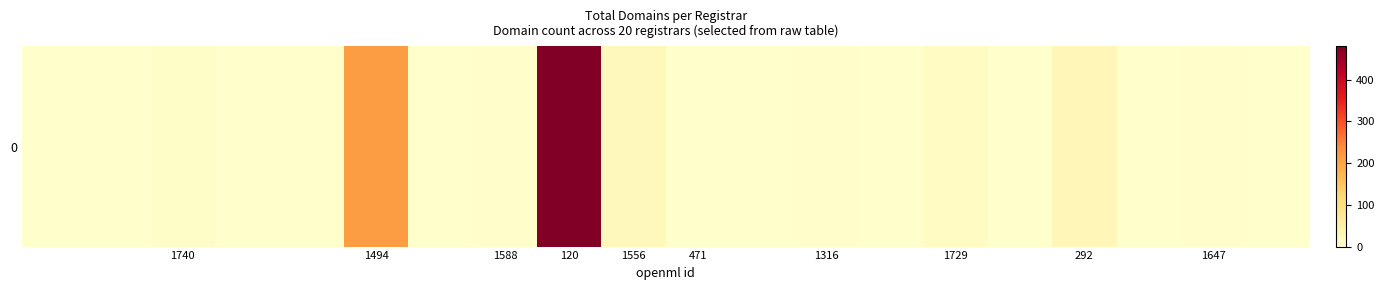

Reading left to right, list all the values displayed in this chart.

0	0	7	0	0	212	0	3	480	23	1	0	5	0	14	0	29	0	3	0